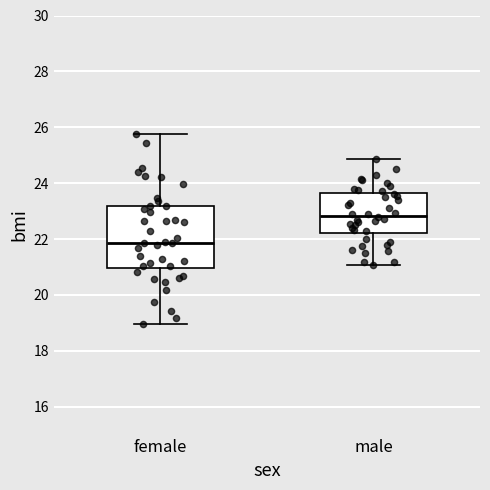

Reading left to right, transcribe this box plot: for each box, give where its median line is, the range the box spans, and where its two whiskers end, as read against the y-axis. The values are not printed on the chart, so give them approximately, as read against the axis.

female: median 21.8, box 21.0 to 23.2, whiskers 19.0 to 25.8
male: median 22.8, box 22.2 to 23.6, whiskers 21.0 to 24.8